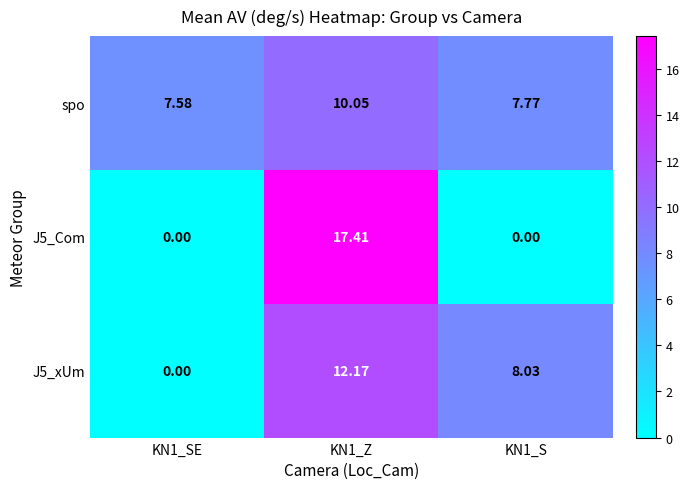

Which series has the largest total across all categories?

spo